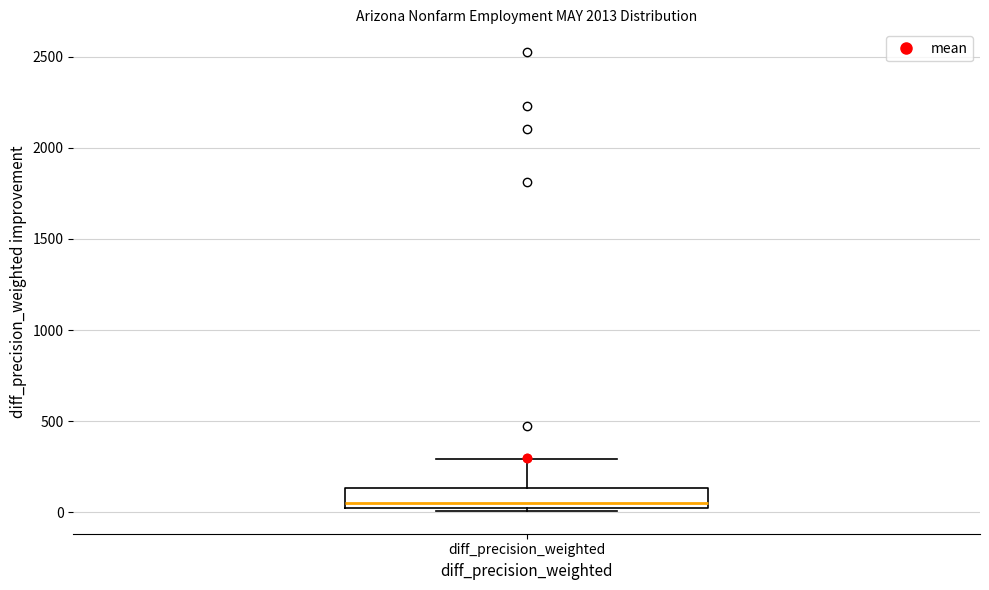

Where is the lower edge of the box for diff_precision_weighted on the y-axis? The values are not printed on the chart, so give them approximately, as read against the axis.

0